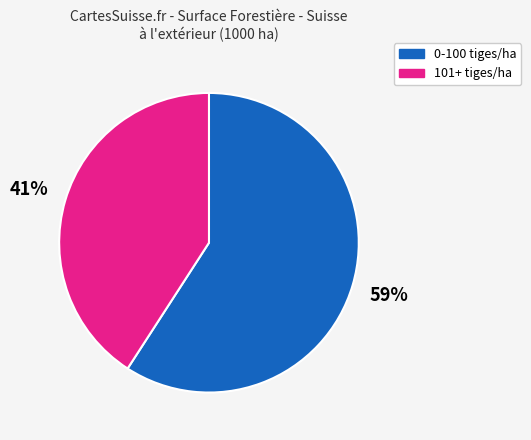

Does any single category account for the majority?

Yes